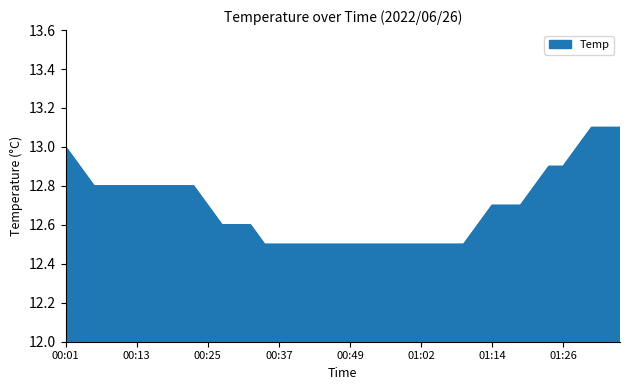

What is the greatest value displayed?

13.1